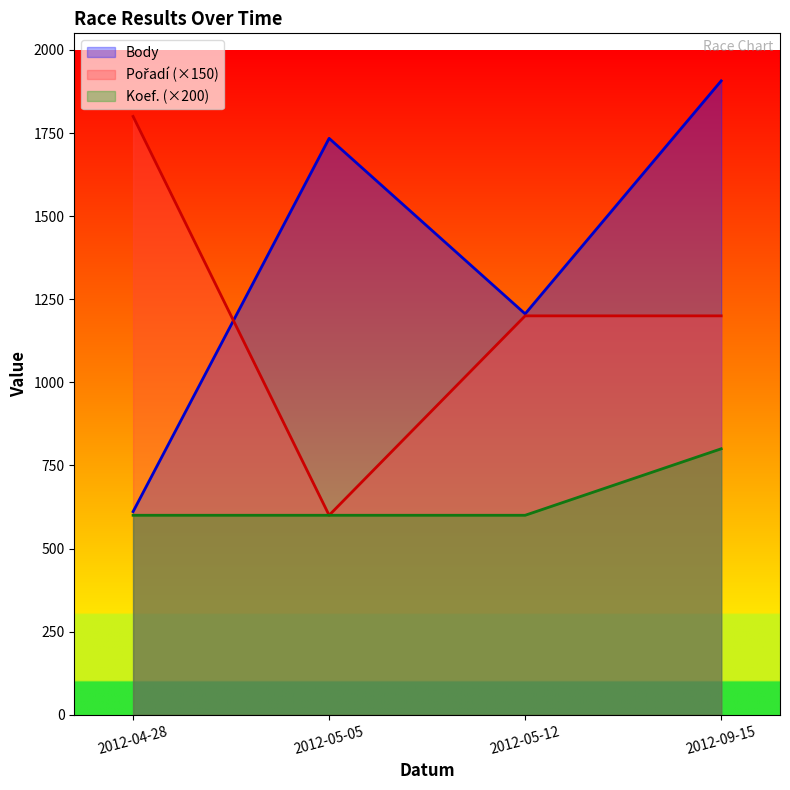

At which category is the sum across all series the highest?

2012-09-15